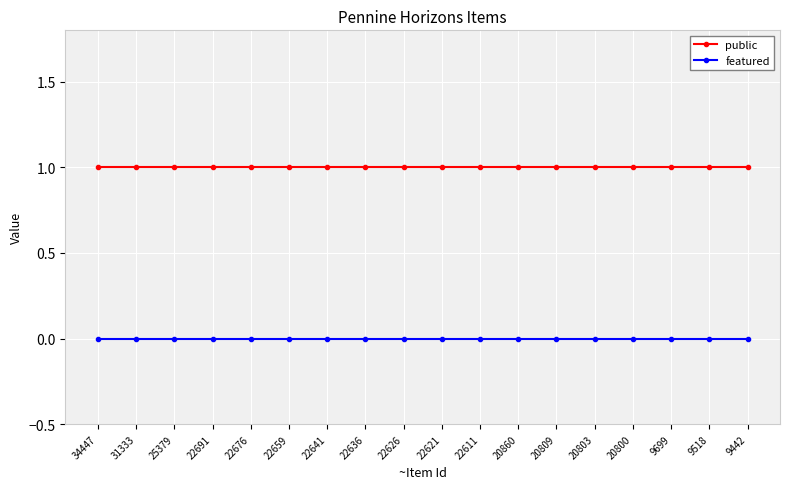

Is it true that public equals 1 at 22621?

True